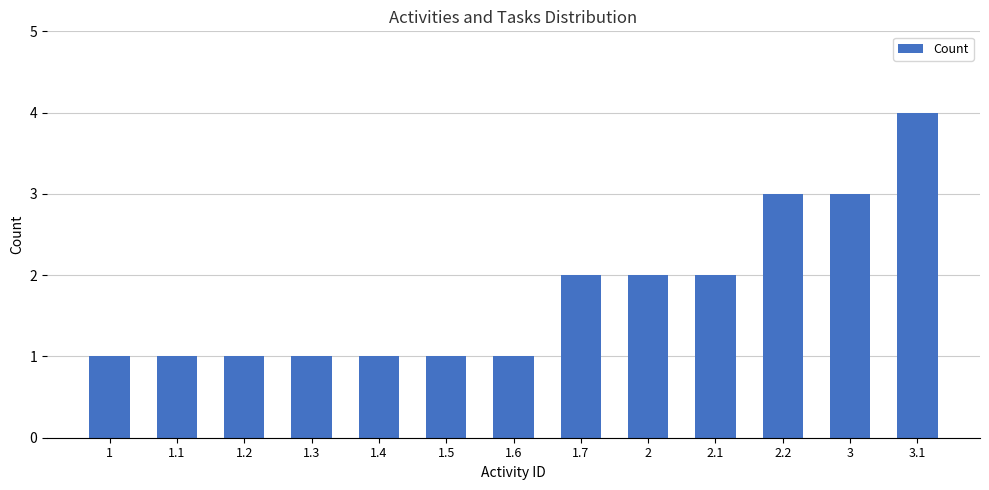

What is the sum of the values at 1.1 and 2?

3